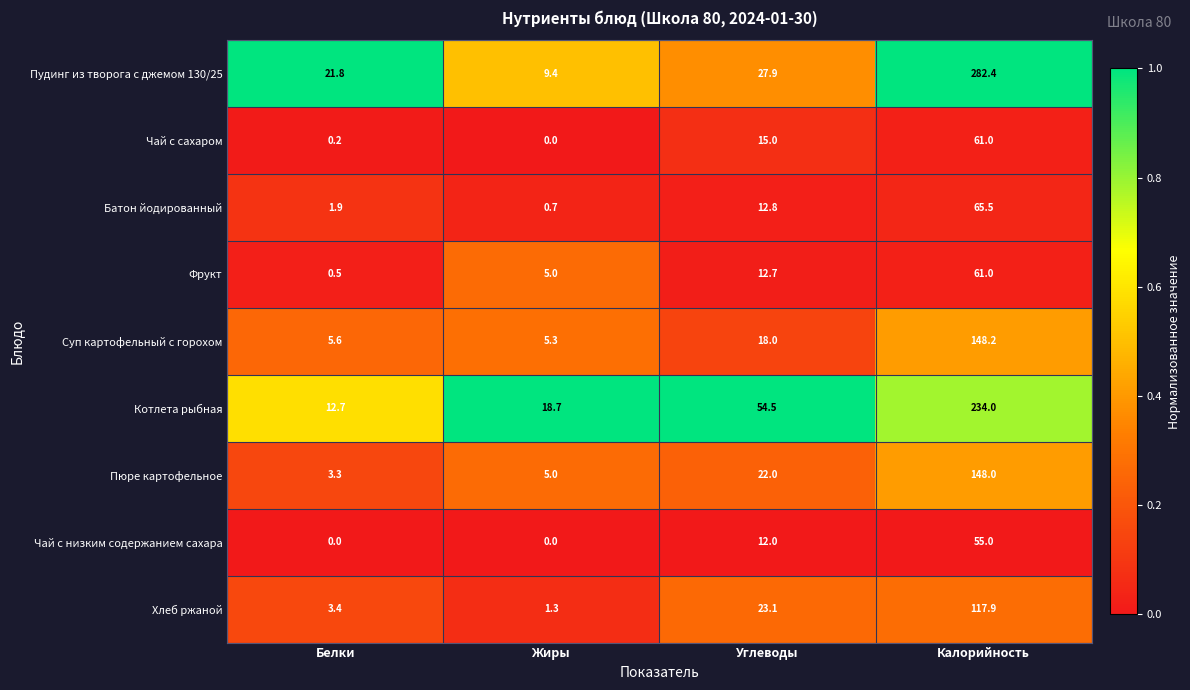

Which series changed the most between Жиры and Калорийность?

Пудинг из творога с джемом 130/25